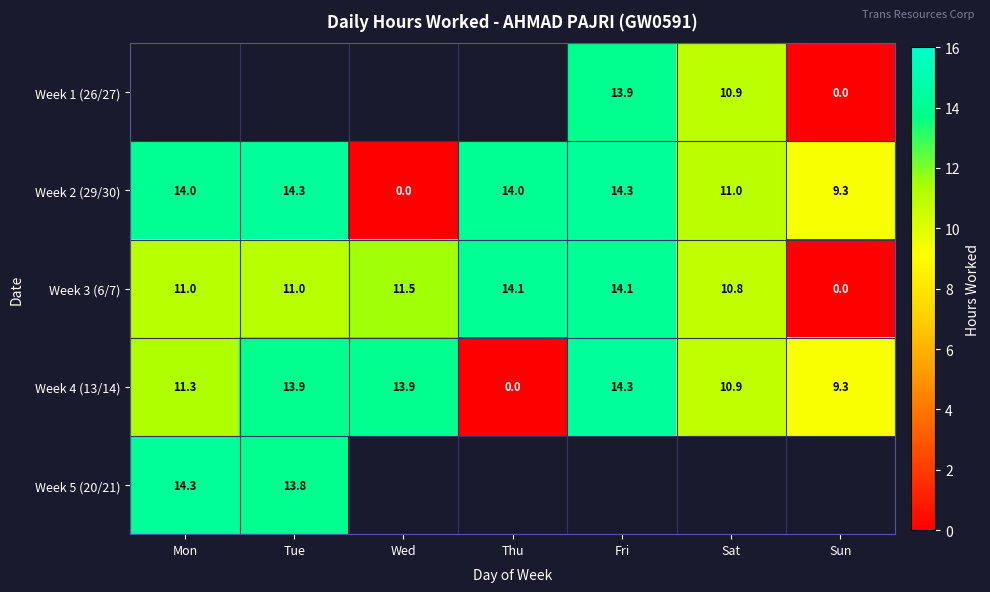

Is it true that Week 3 (6/7) equals 14.1 at Thu?

True